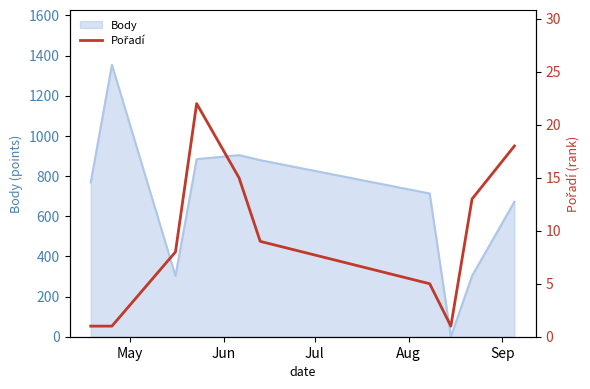

Is it true that the value at Sep is 24?

False